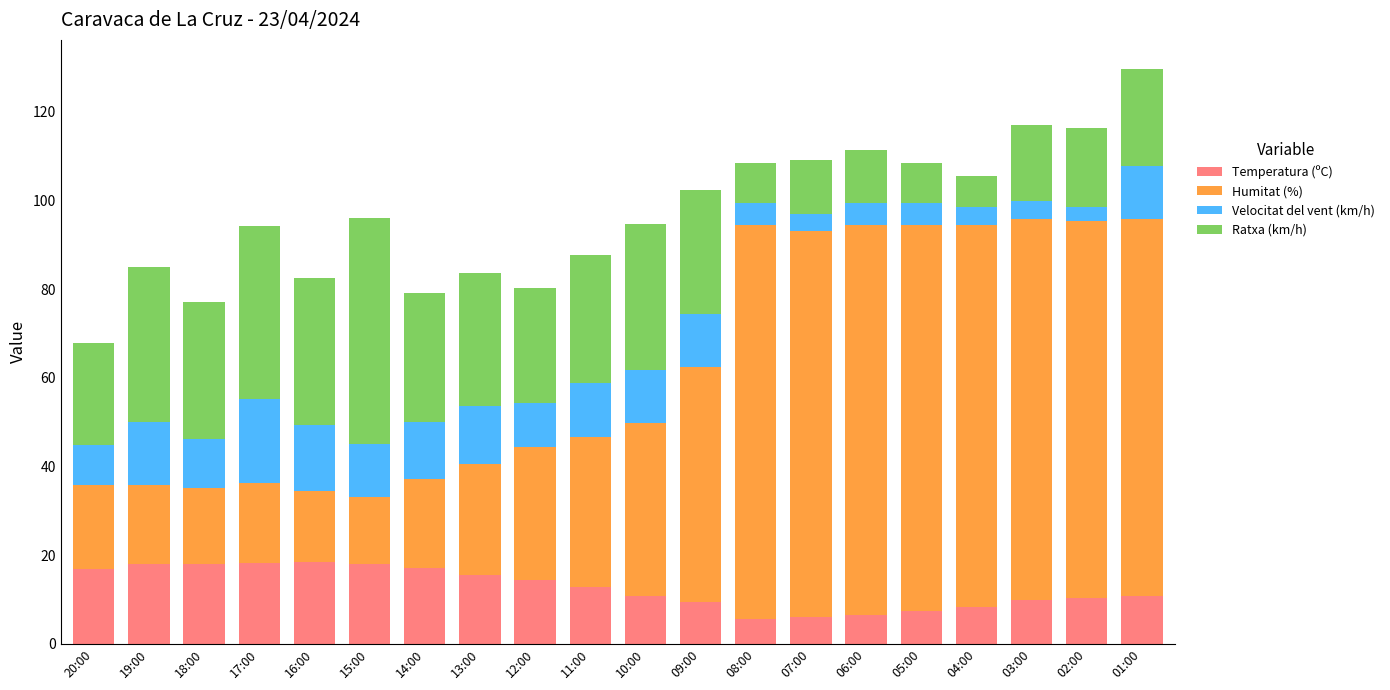

What is the highest value of the Temperatura (ºC) series?

18.4